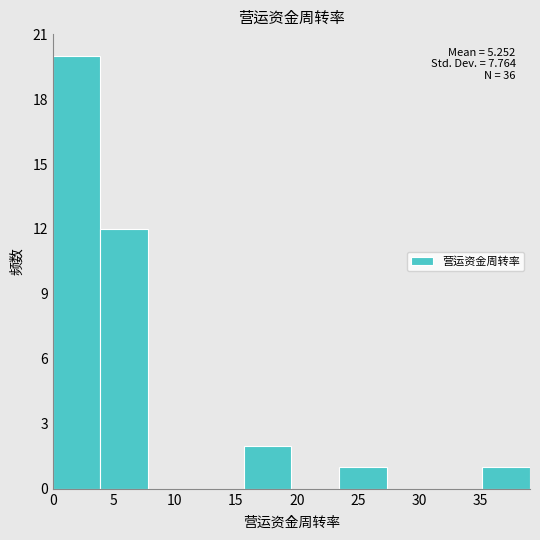

Over which range of the x-axis is the bar tallest?

0.0 to 4.0